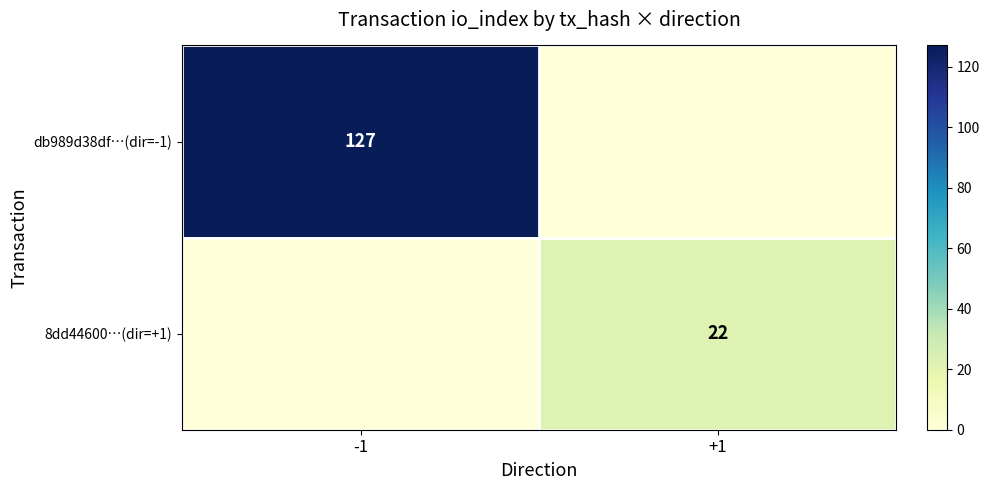

Count the number of categories in the chart.

2